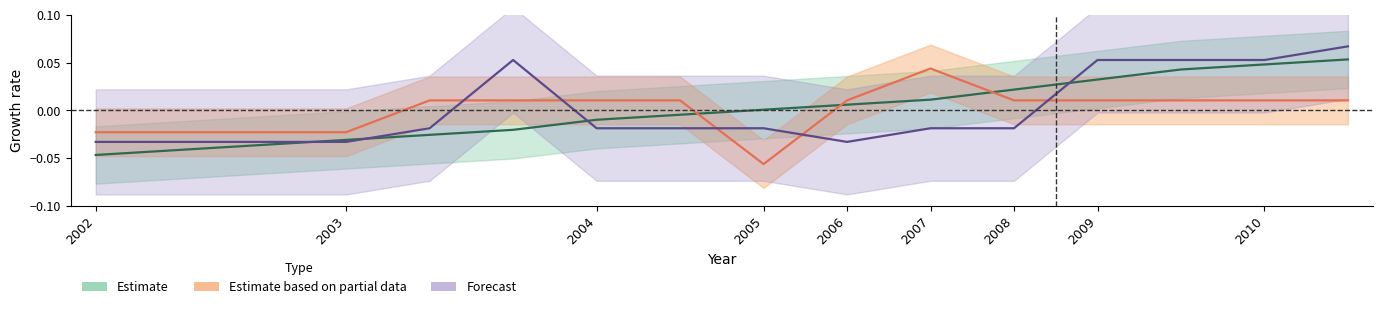

The value of avg_pages at 2004 is -0.0. True or false?

True